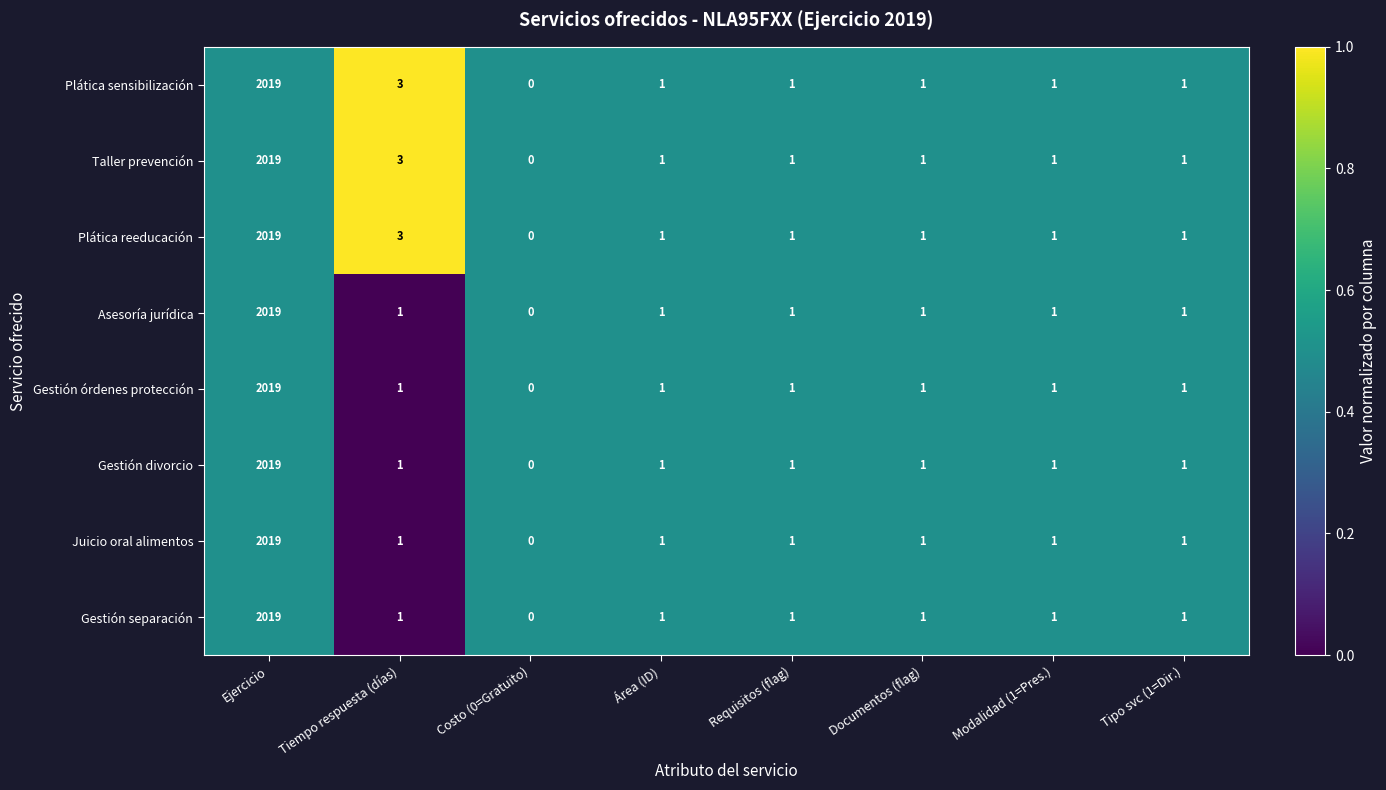

At which category does the chart reach its peak across all series?

Ejercicio